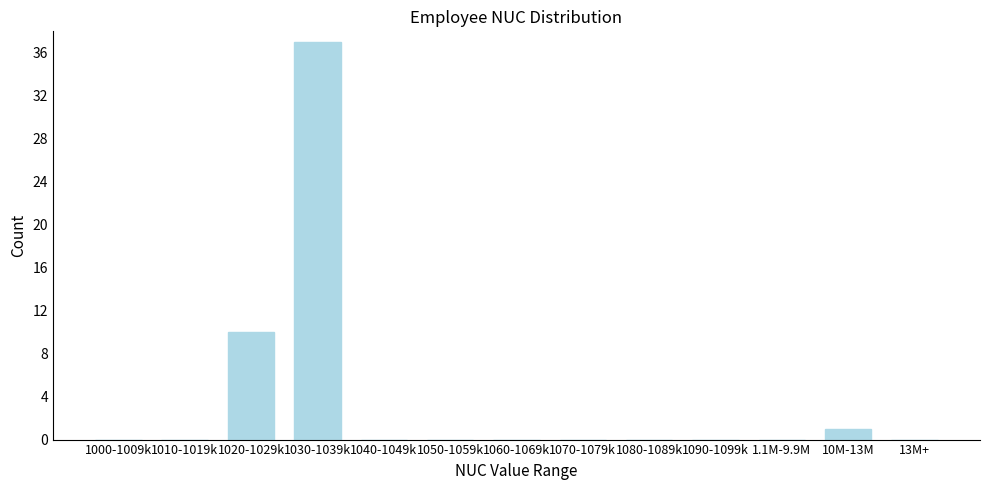

Reading left to right, list all the values displayed in this chart.

1000-1009k=0	1010-1019k=0	1020-1029k=10	1030-1039k=37	1040-1049k=0	1050-1059k=0	1060-1069k=0	1070-1079k=0	1080-1089k=0	1090-1099k=0	1.1M-9.9M=0	10M-13M=1	13M+=0